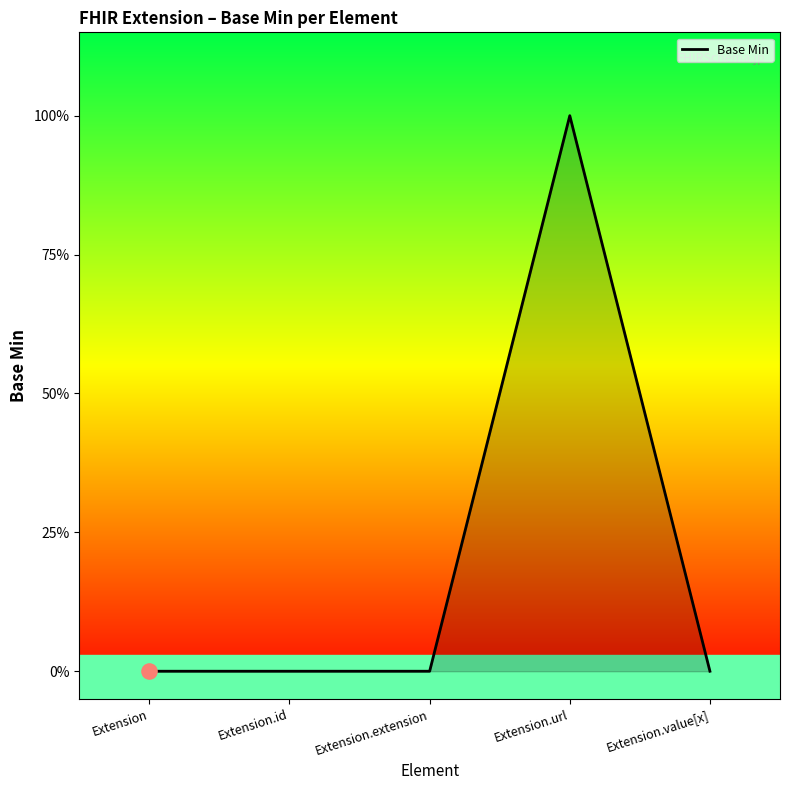

Which has a higher value, Extension or Extension.extension?

Extension